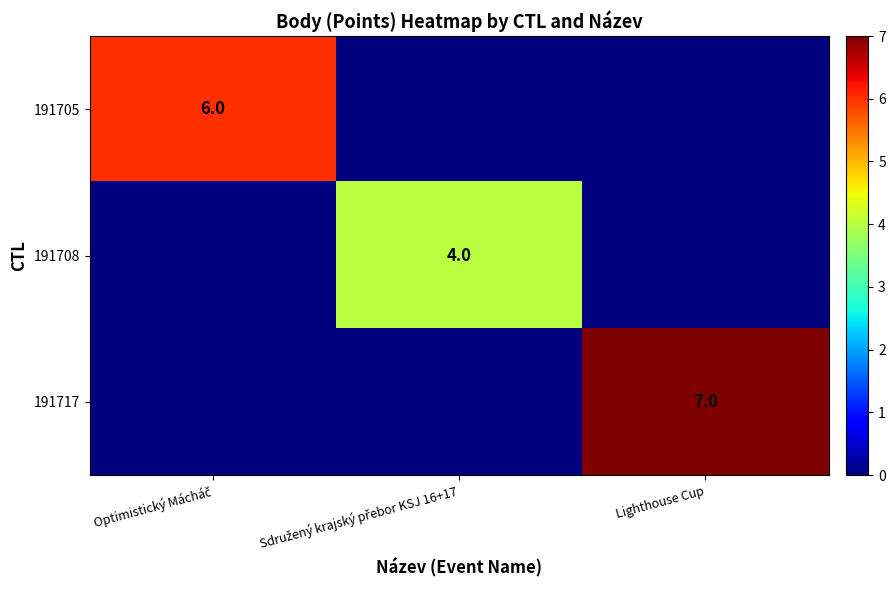

Is it true that 191717 equals 3 at Lighthouse Cup?

False